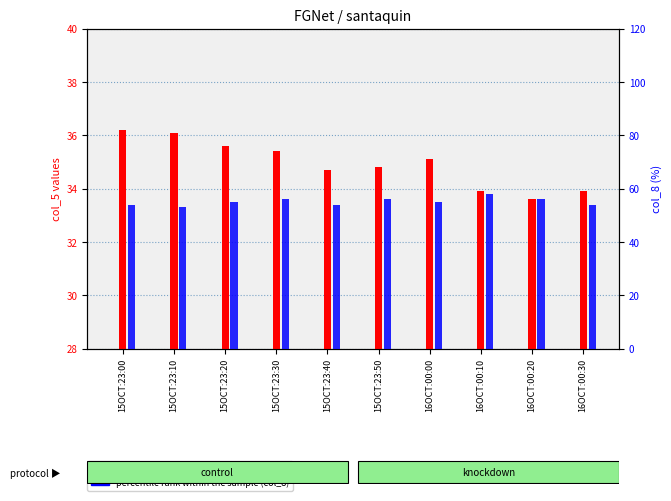

The transformed count (col_5) series shows 35.6 at 15OCT:23:20. True or false?

True